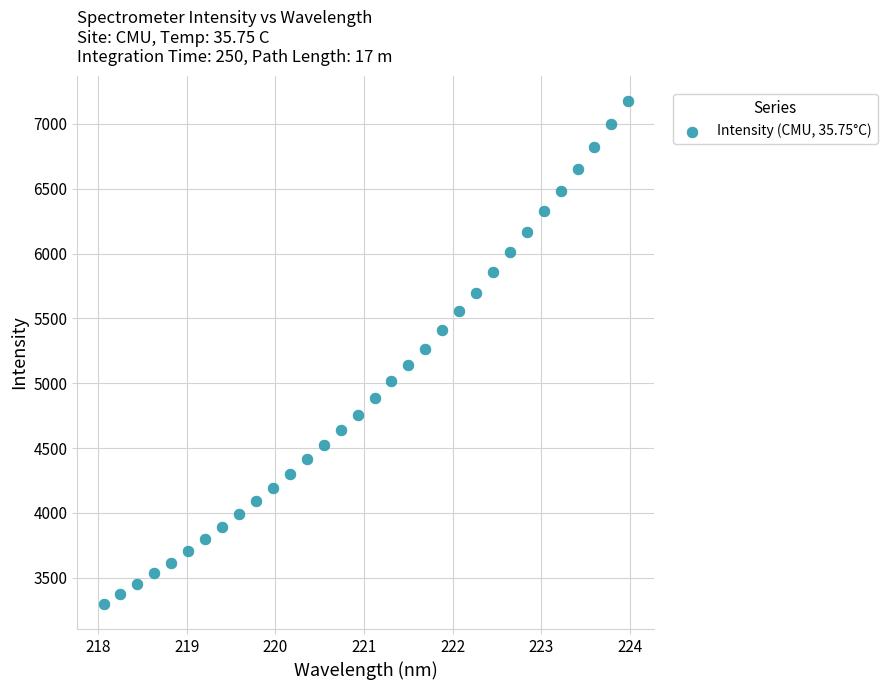

What is the range of Y values (max minus min)?

3875.8